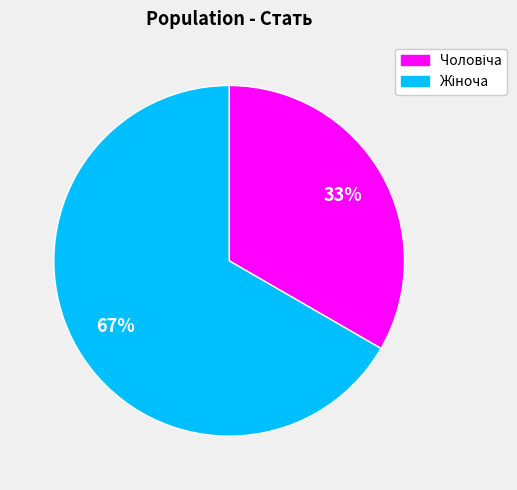

To the nearest percent, what is the average slice percentage?

50%